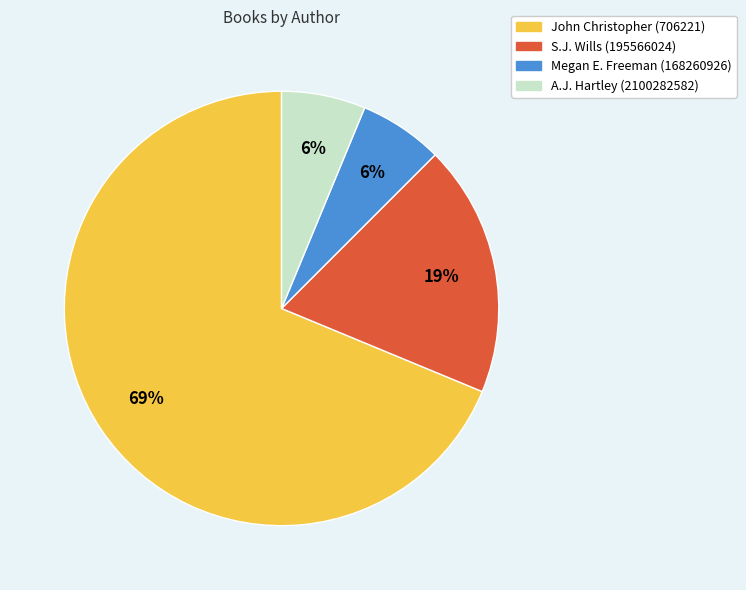

Between A.J. Hartley (2100282582) and S.J. Wills (195566024), which is larger?

S.J. Wills (195566024)